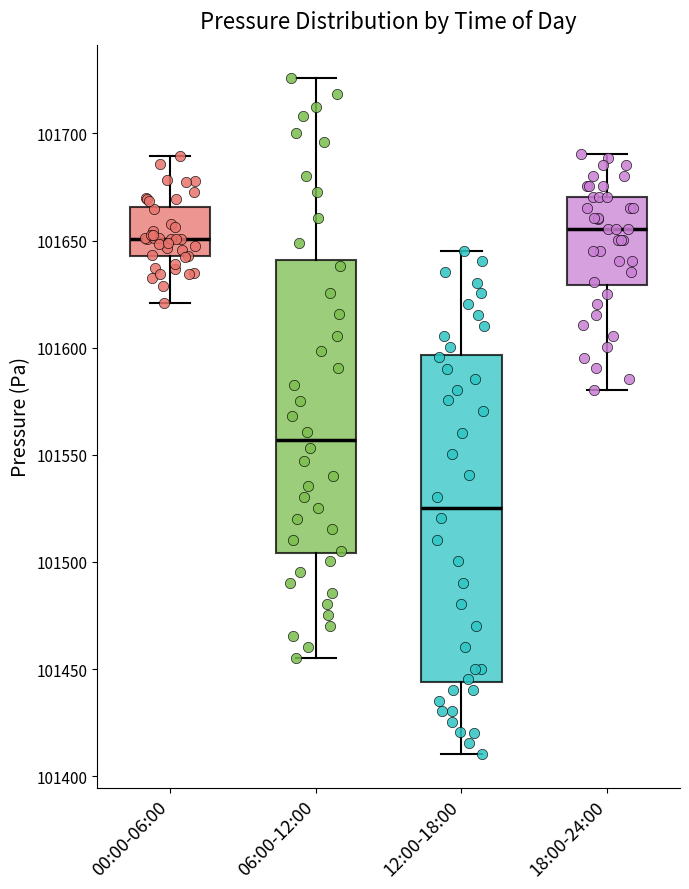

Where does the median line of the box for 00:00-06:00 sit on the y-axis? The values are not printed on the chart, so give them approximately, as read against the axis.

101650